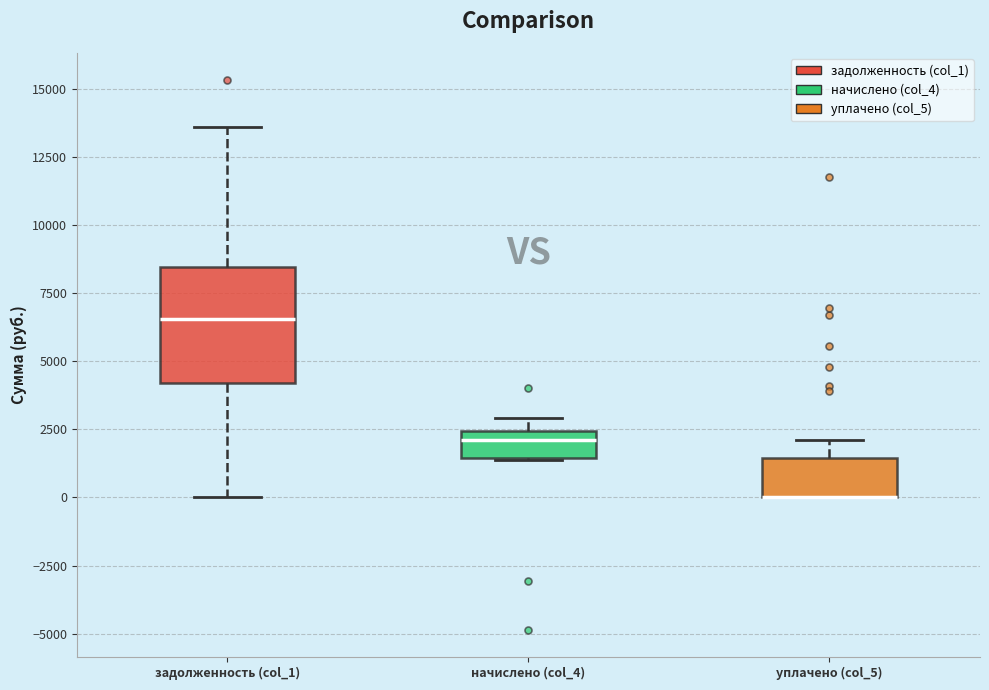

Where does the median line of the box for задолженность (col_1) sit on the y-axis? The values are not printed on the chart, so give them approximately, as read against the axis.

6500